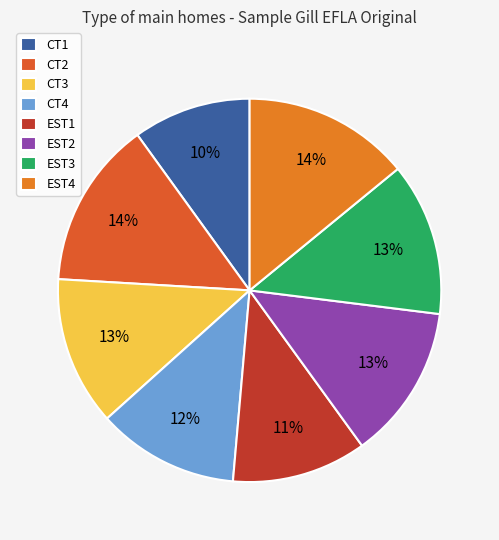

How many slices are in this pie chart?

8